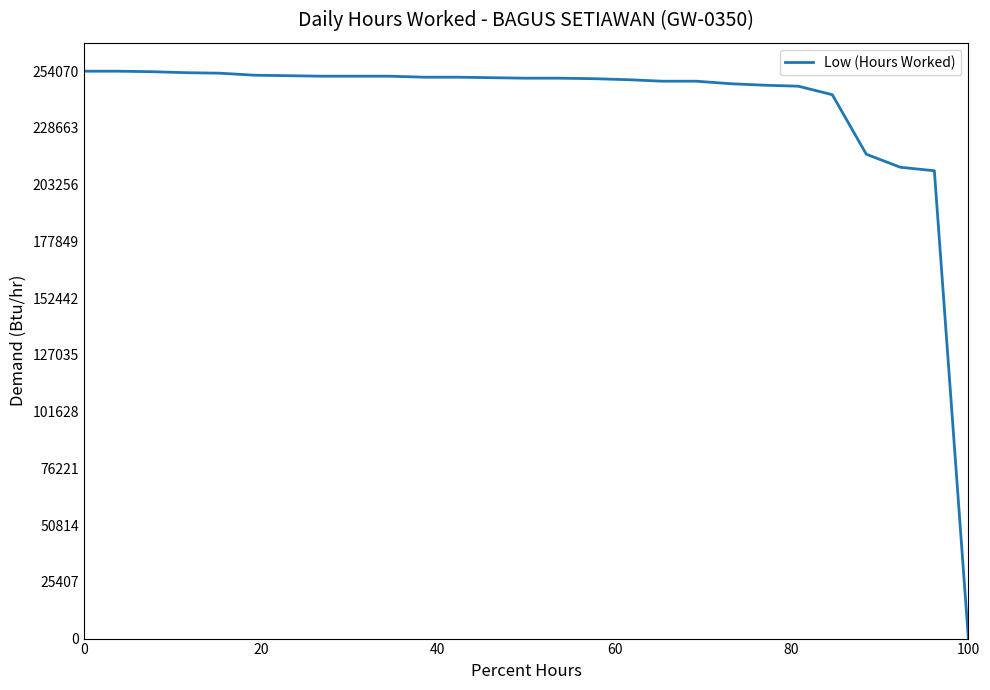

What is the maximum value shown in the chart?

254070.0